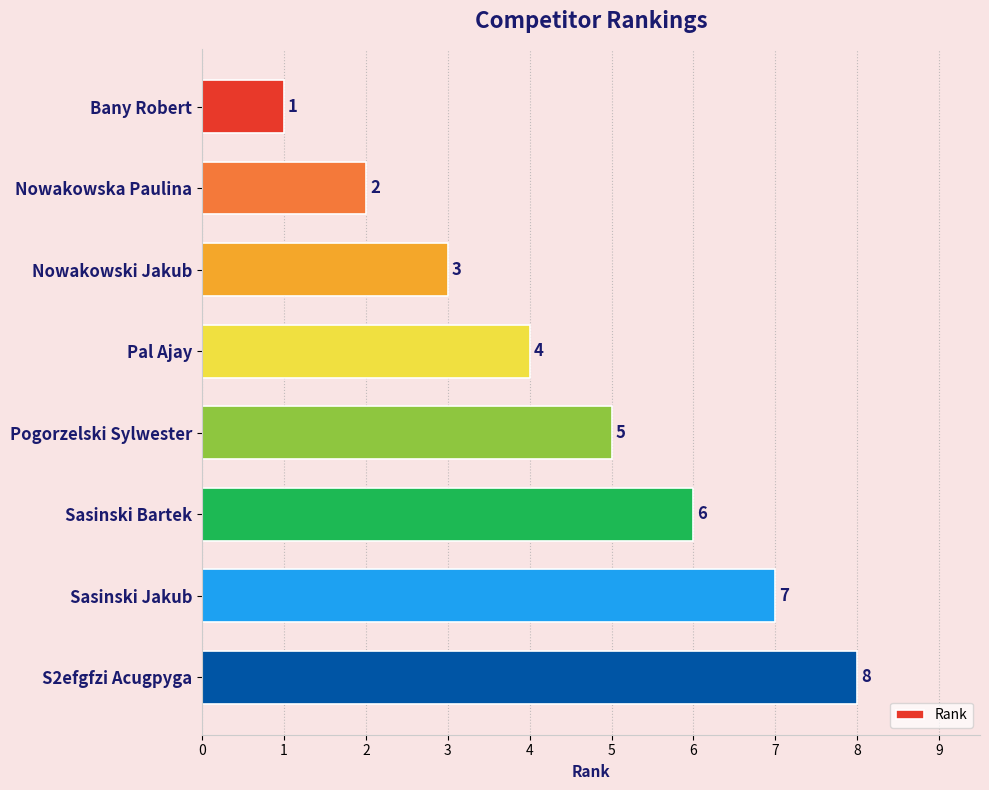

Are the bars horizontal?

Yes